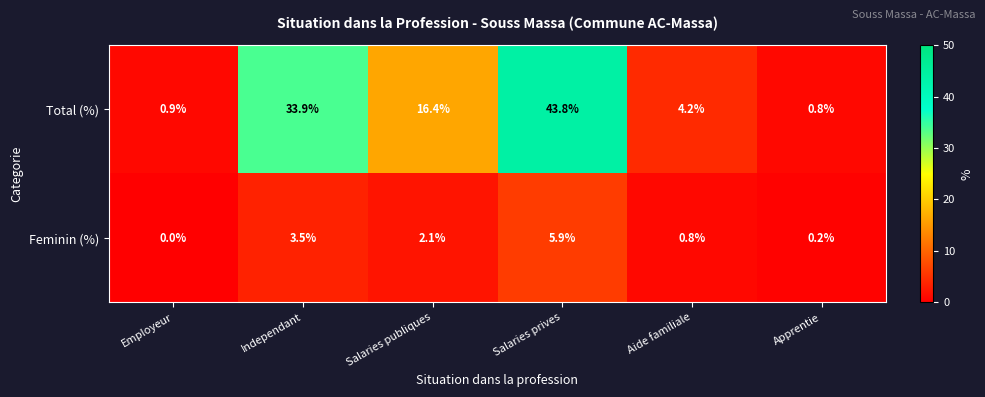

What is the sum of all Total (%) values?

100.0